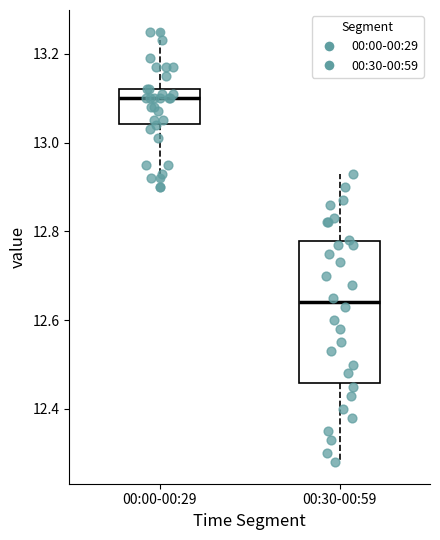

Which box's median line is the highest?

00:00-00:29